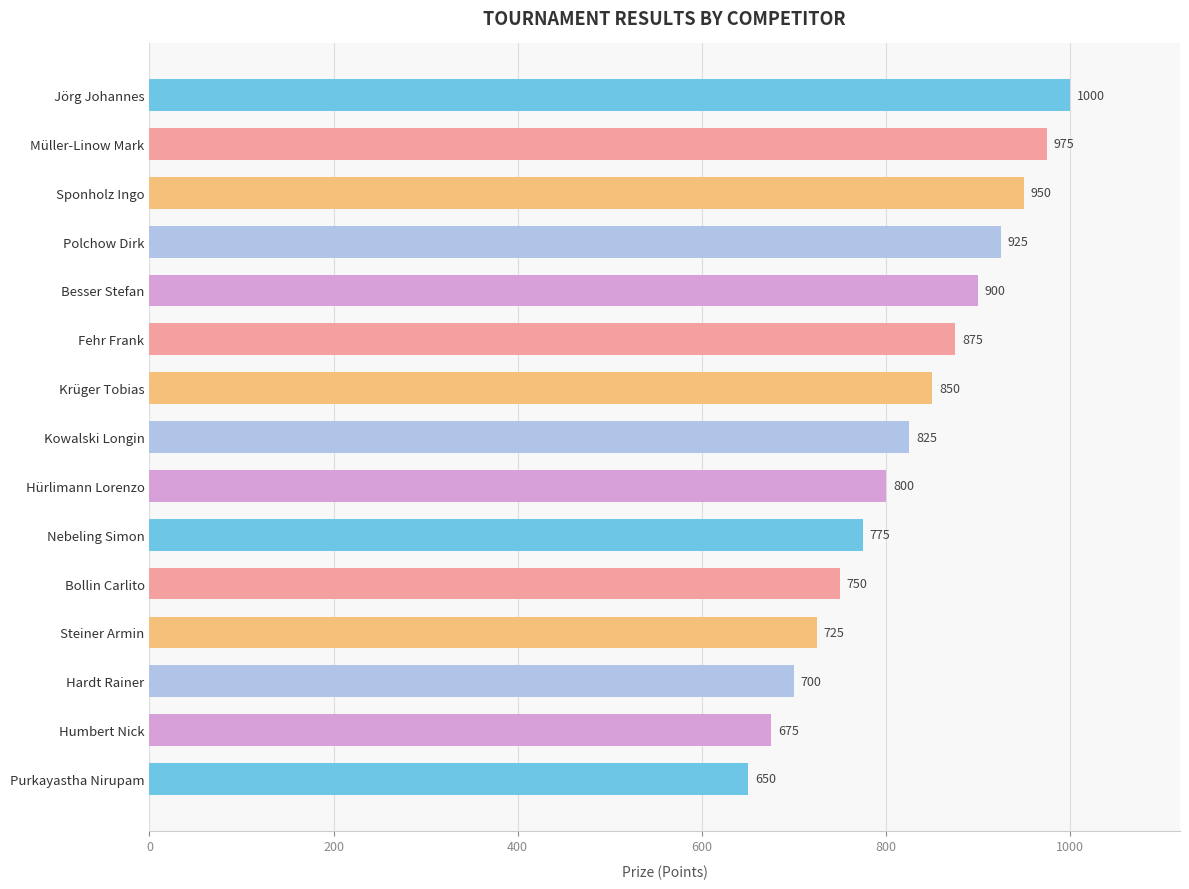

Reading top to bottom, transcribe all the data shown in this chart.

1000	975	950	925	900	875	850	825	800	775	750	725	700	675	650